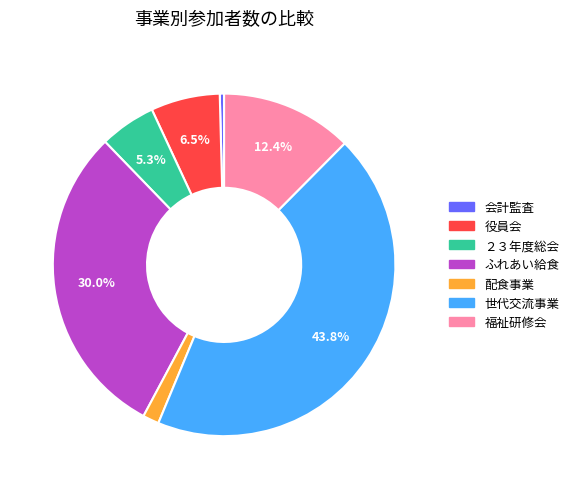

Do 福祉研修会 and 役員会 together represent more than half of the pie?

No